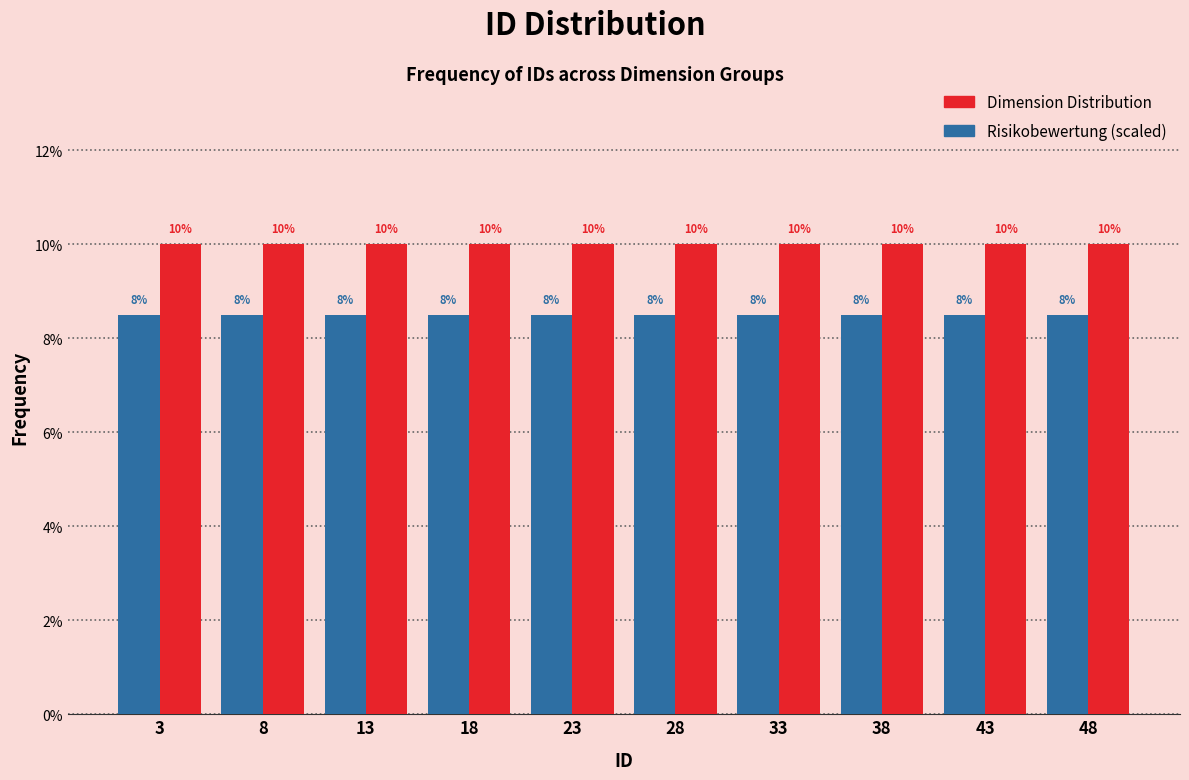

Read the Dimension Distribution value at 18.

10.0